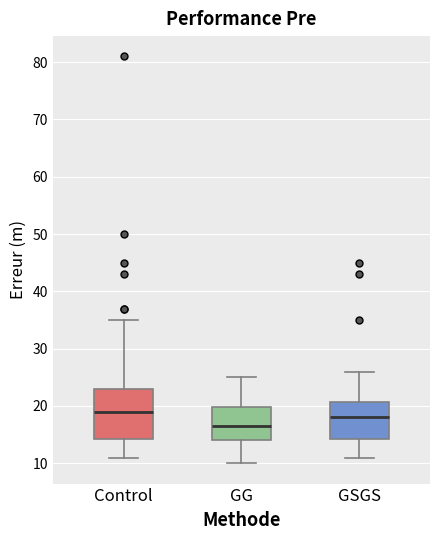

Which box has the lowest median line?

GG